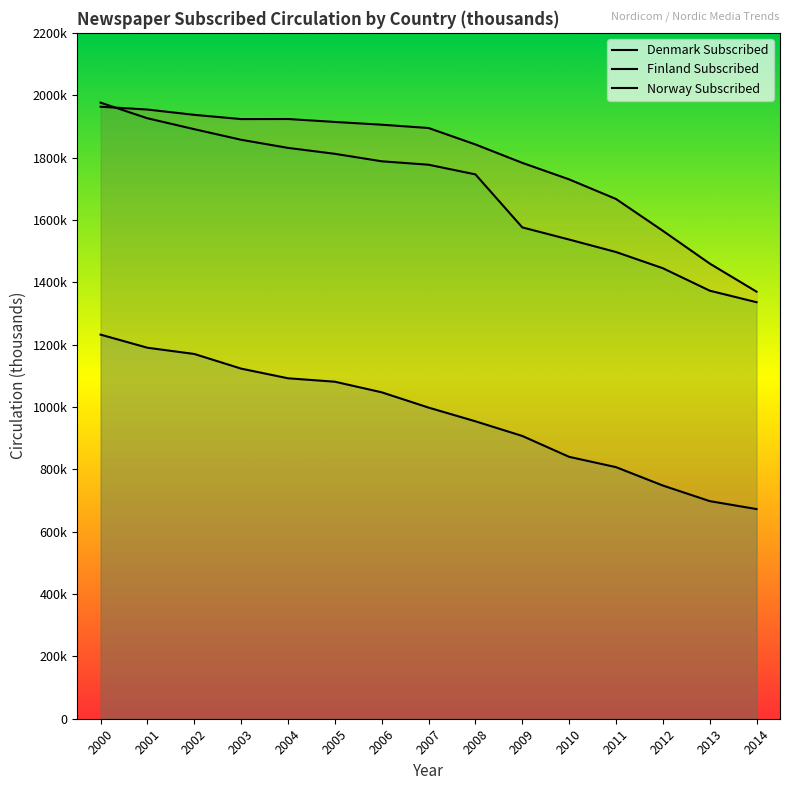

How many data points does each series have?

15